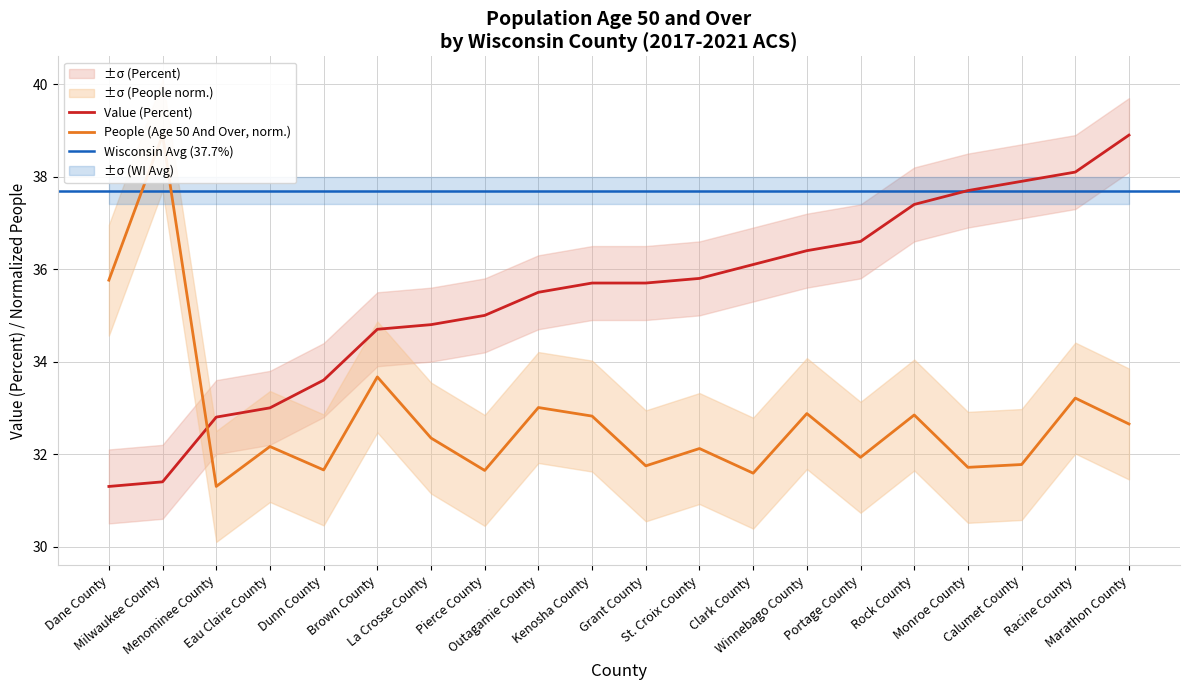

Does the chart display data point markers on the line(s)?

No